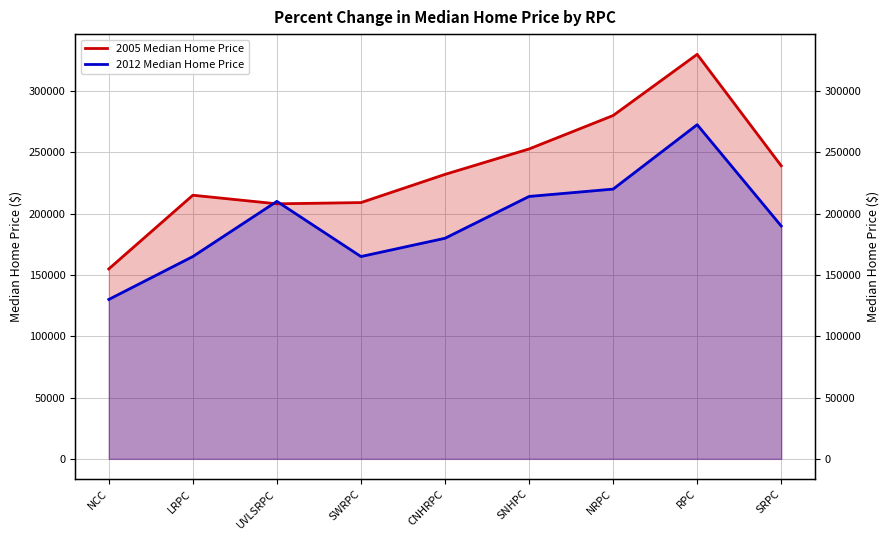

The value of 2012 Median Home Price at NRPC is 56768. True or false?

False